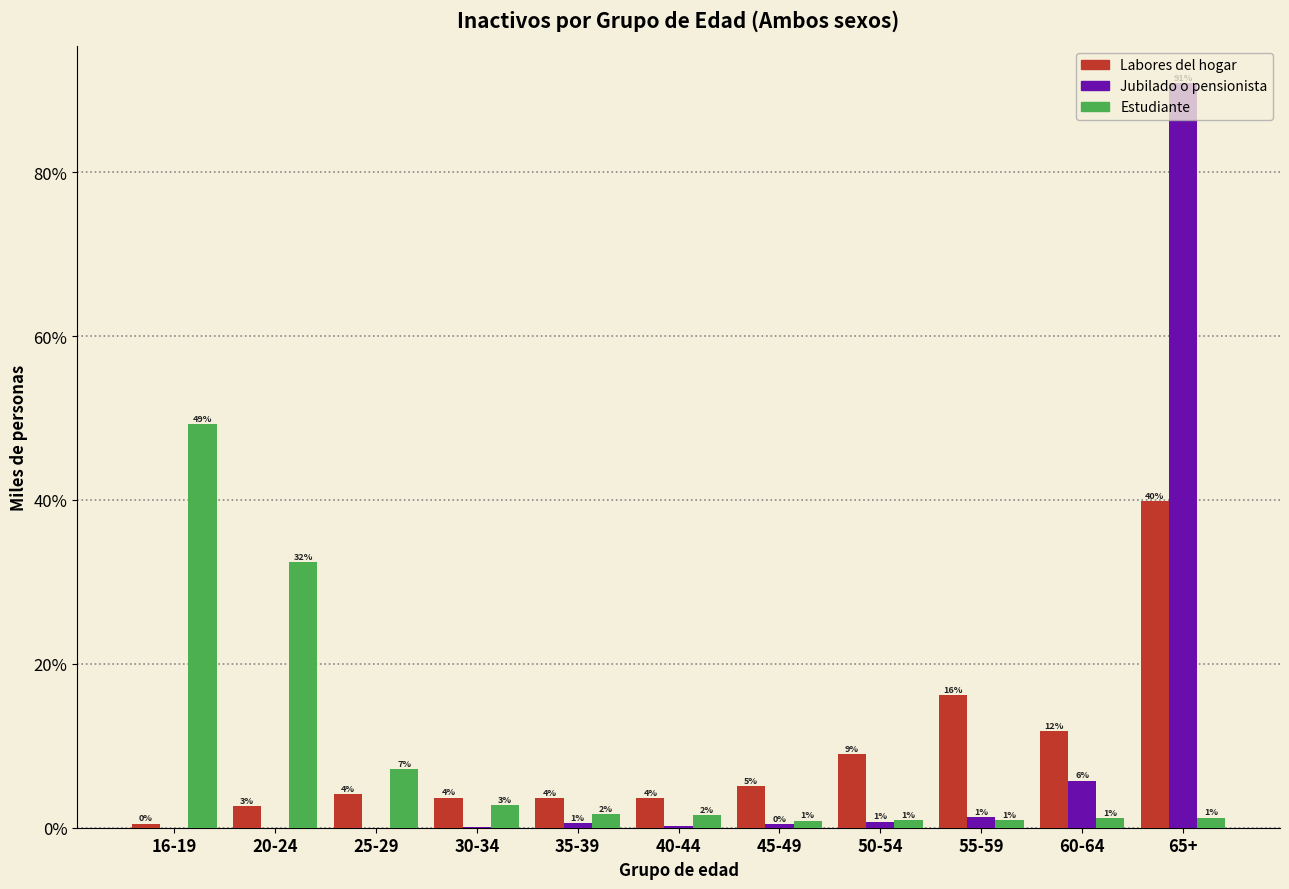

True or false: Jubilado o pensionista has a value of 0.0 at 30-34.

True